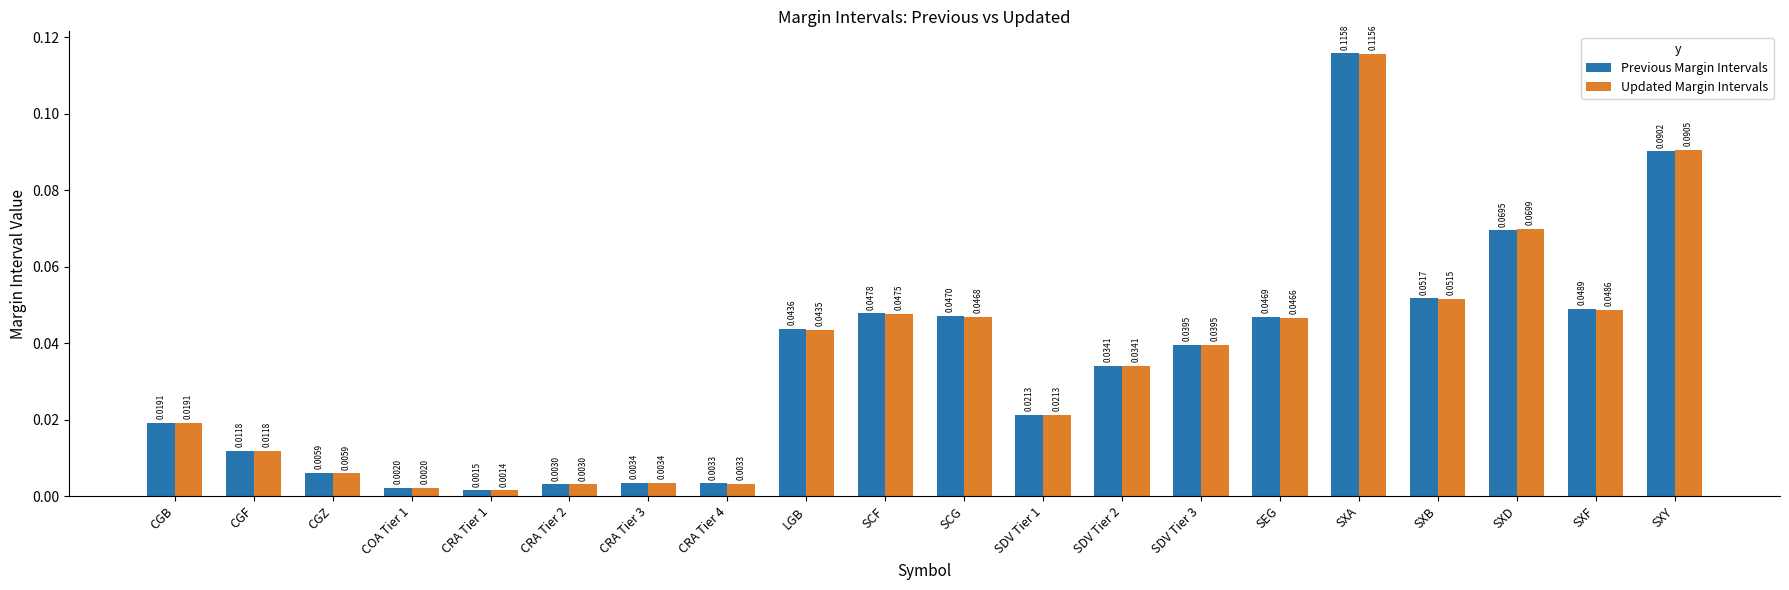

Does the chart contain any negative values?

No